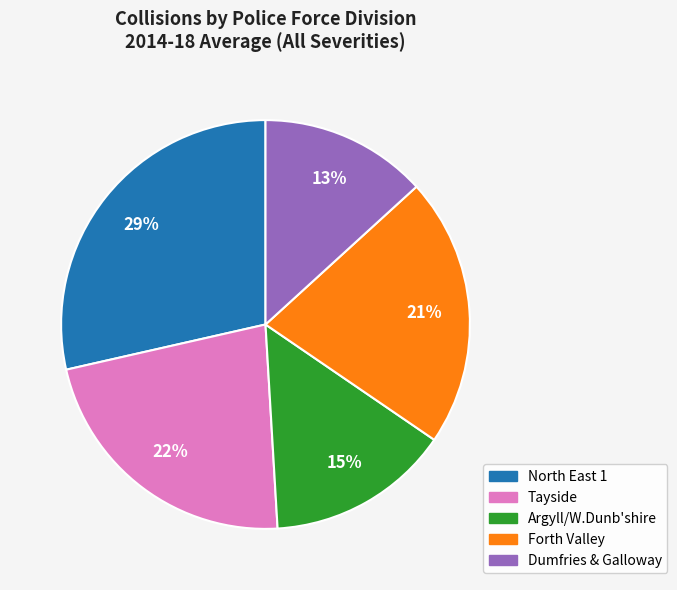

To the nearest percent, what is the difference between the Argyll/W.Dunb'shire and North East 1 slice percentages?

14%